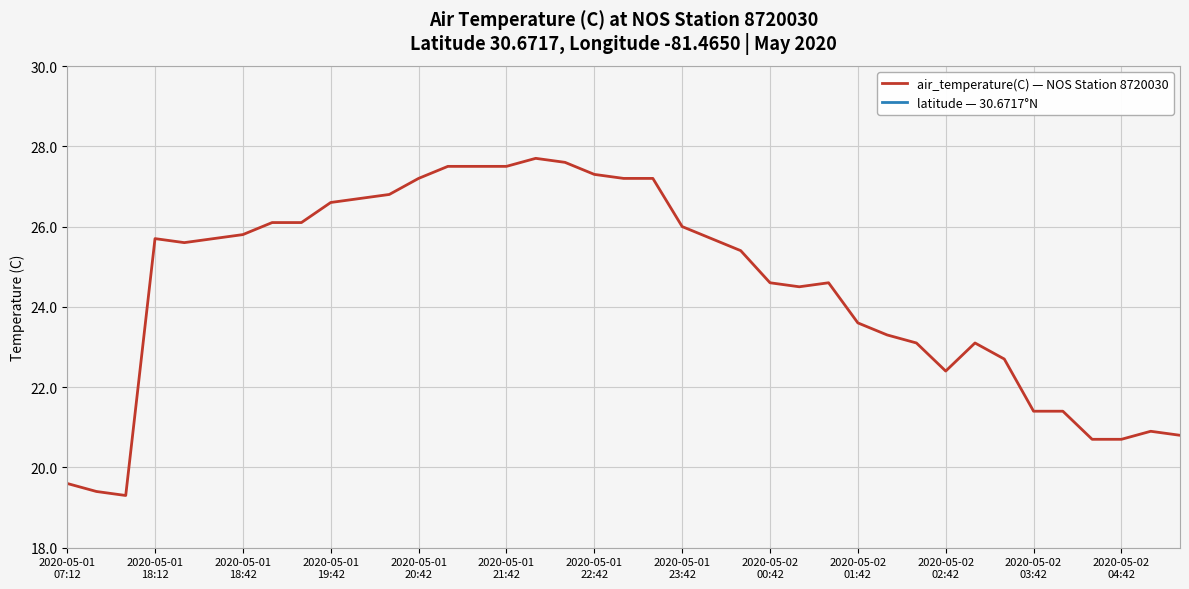

What is the sum of the latitude — 30.6717°N values at 34 and 18?

61.3